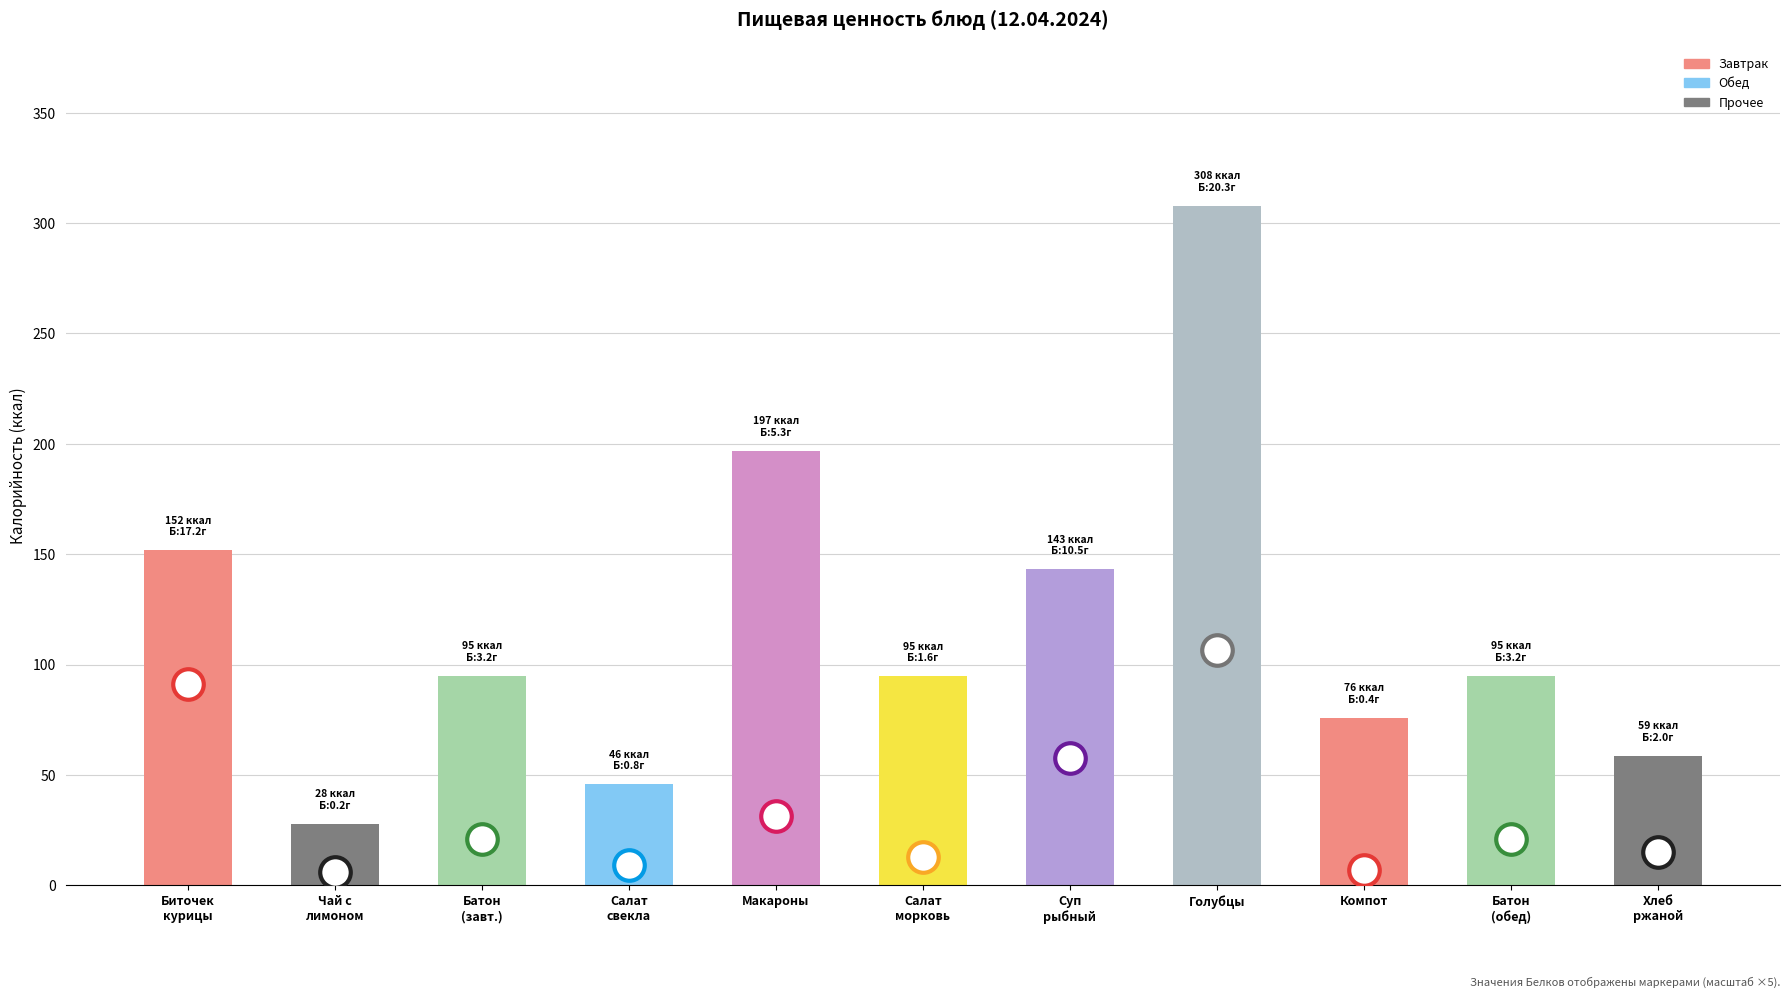

The value at Суп
рыбный is 188.3. True or false?

False